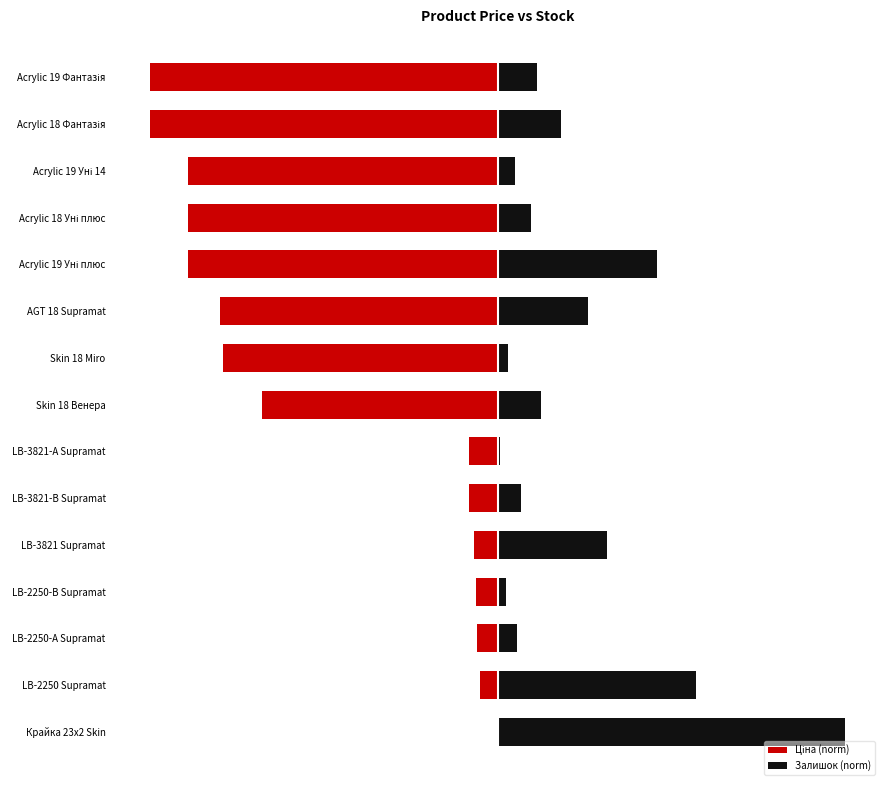

What is the value of the Залишок (norm) bar at the 15th from the left?

11.4